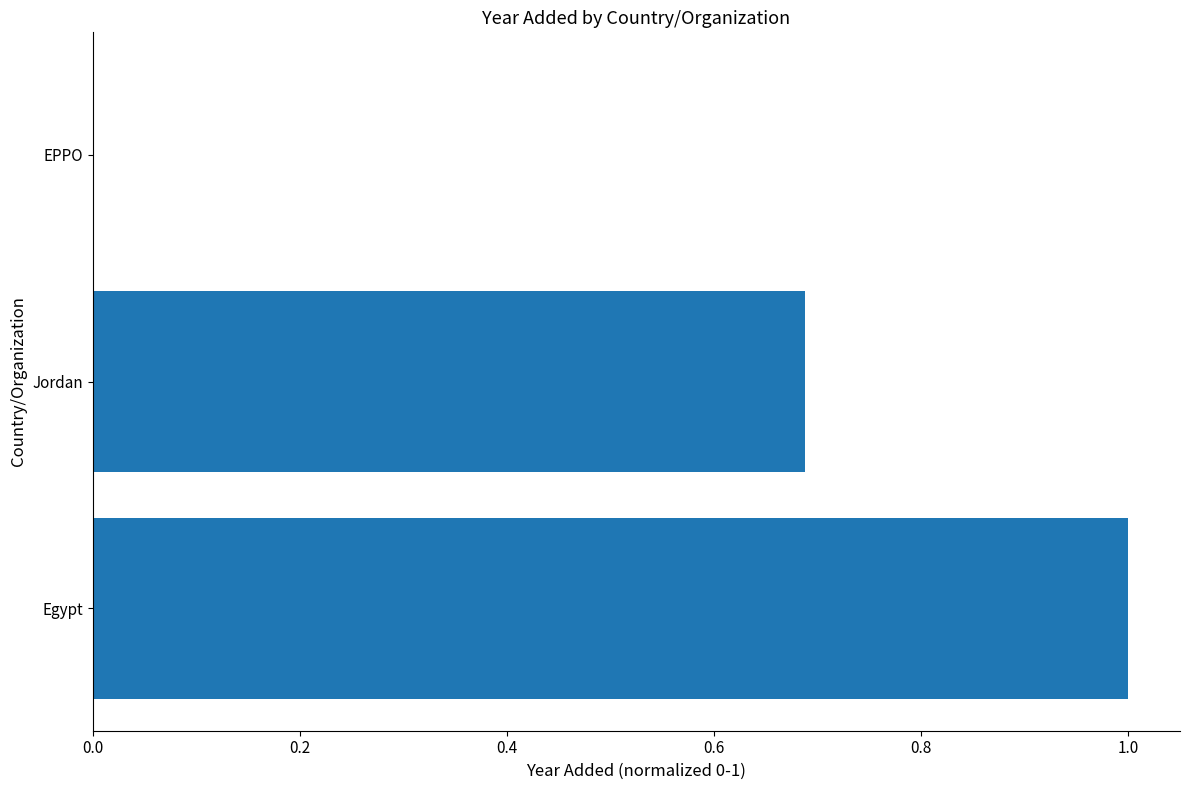

The value at EPPO is 0.0. True or false?

True